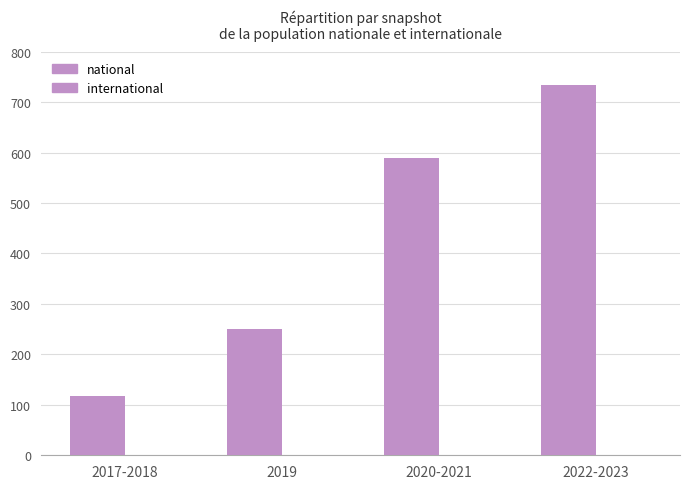

Does the chart contain any negative values?

No